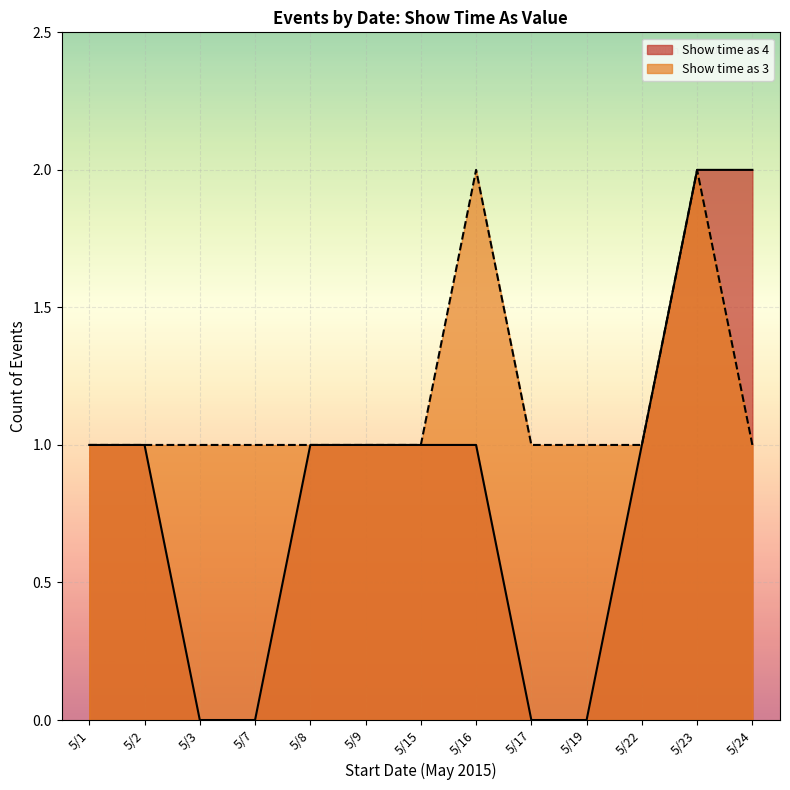

Between 5/2 and 5/17, which series saw the biggest shift?

Show time as 4